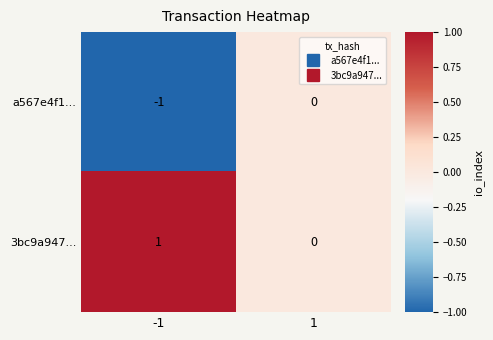

Reading left to right, what are all the values shown in this chart?

a567e4f1...: -1	0
3bc9a947...: 1	0